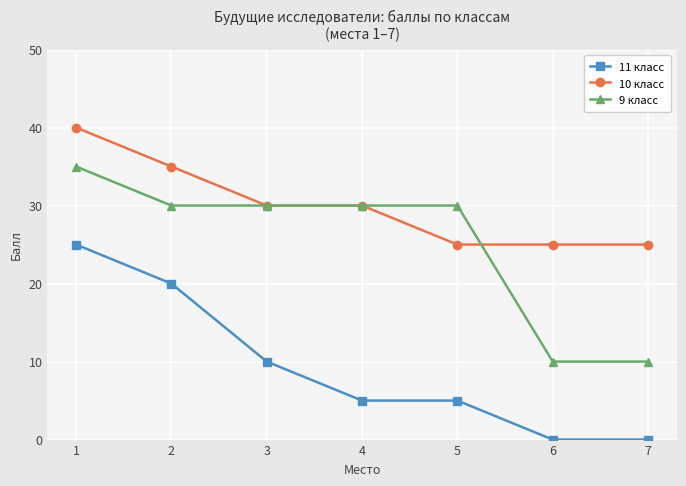

What is the total value across all series at 6?

35